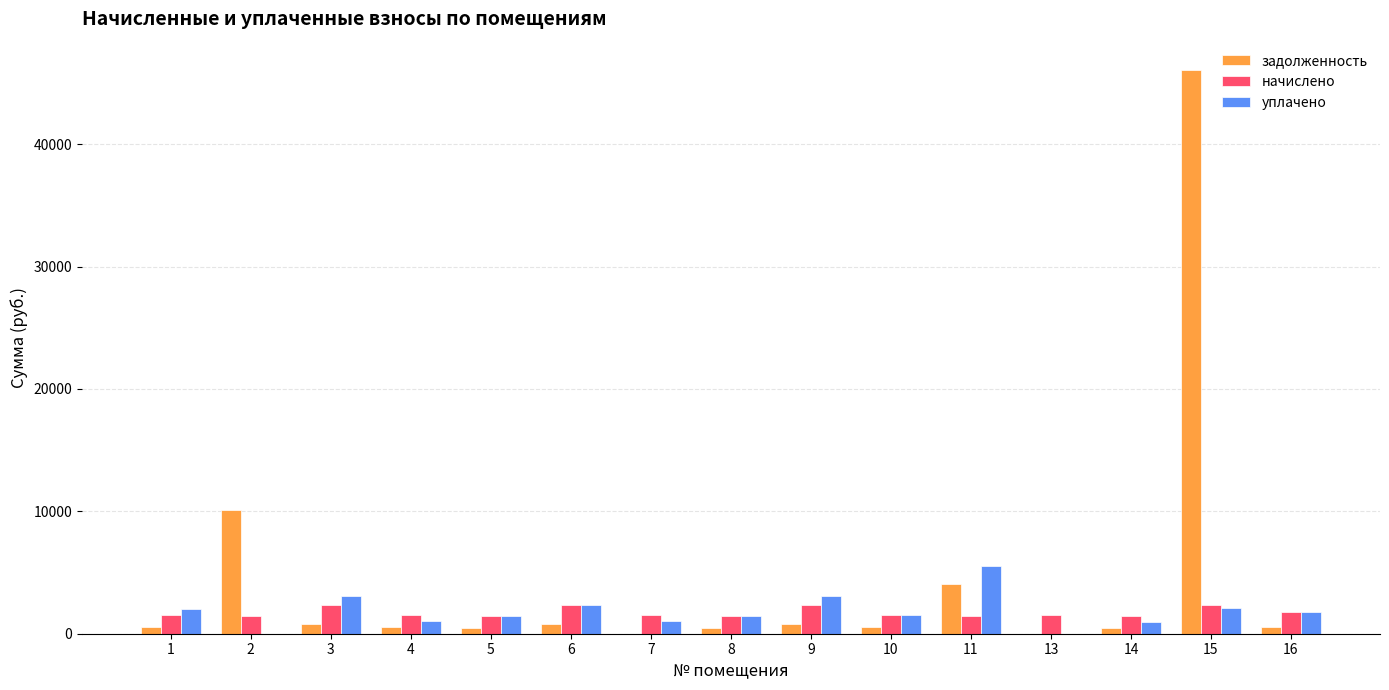

Does the chart contain stacked bars?

No